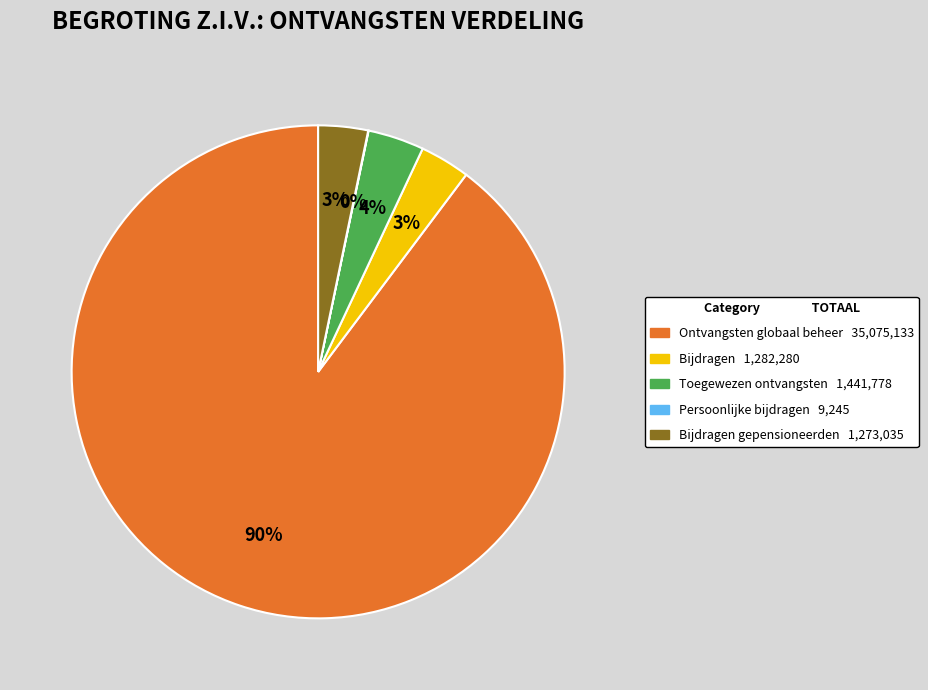

To the nearest percent, what is the average slice percentage?

20%